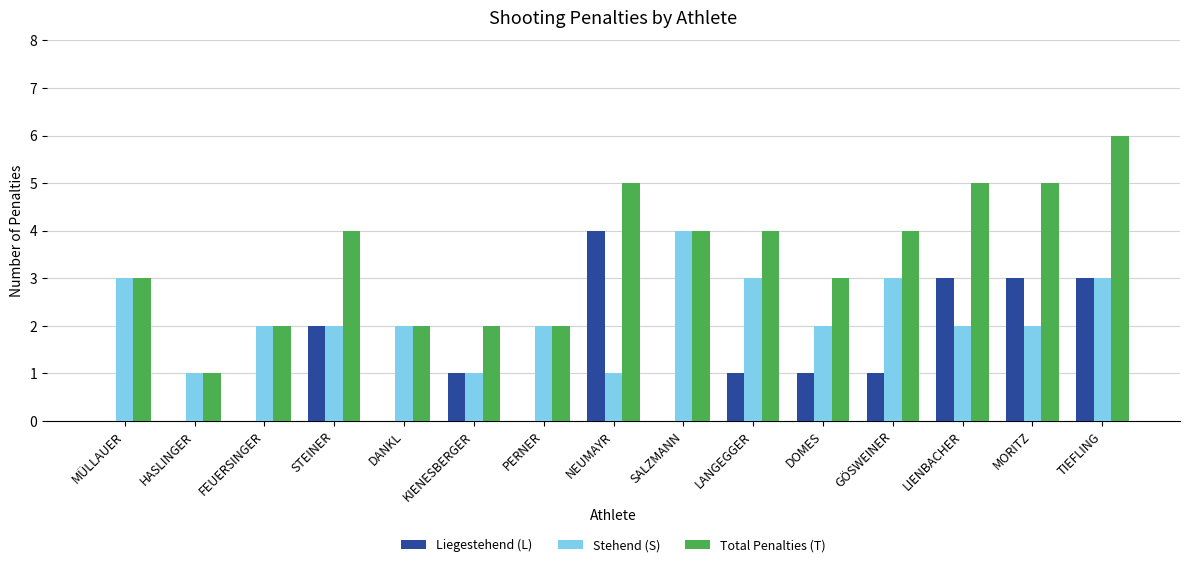

What is the spread (max minus min) of values at TIEFLING?

3